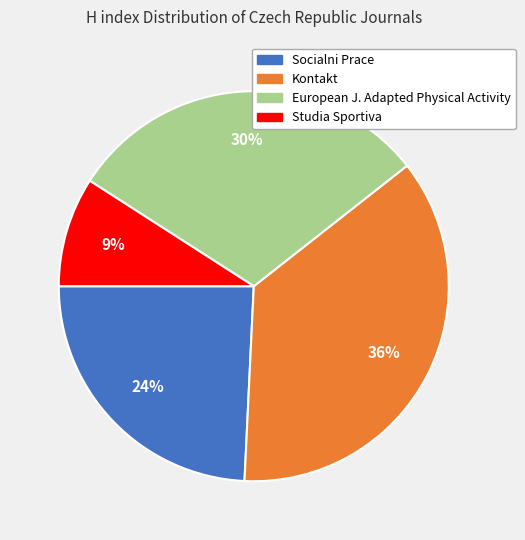

Approximately how many times larger is the value at Studia Sportiva compared to European J. Adapted Physical Activity?

0.3